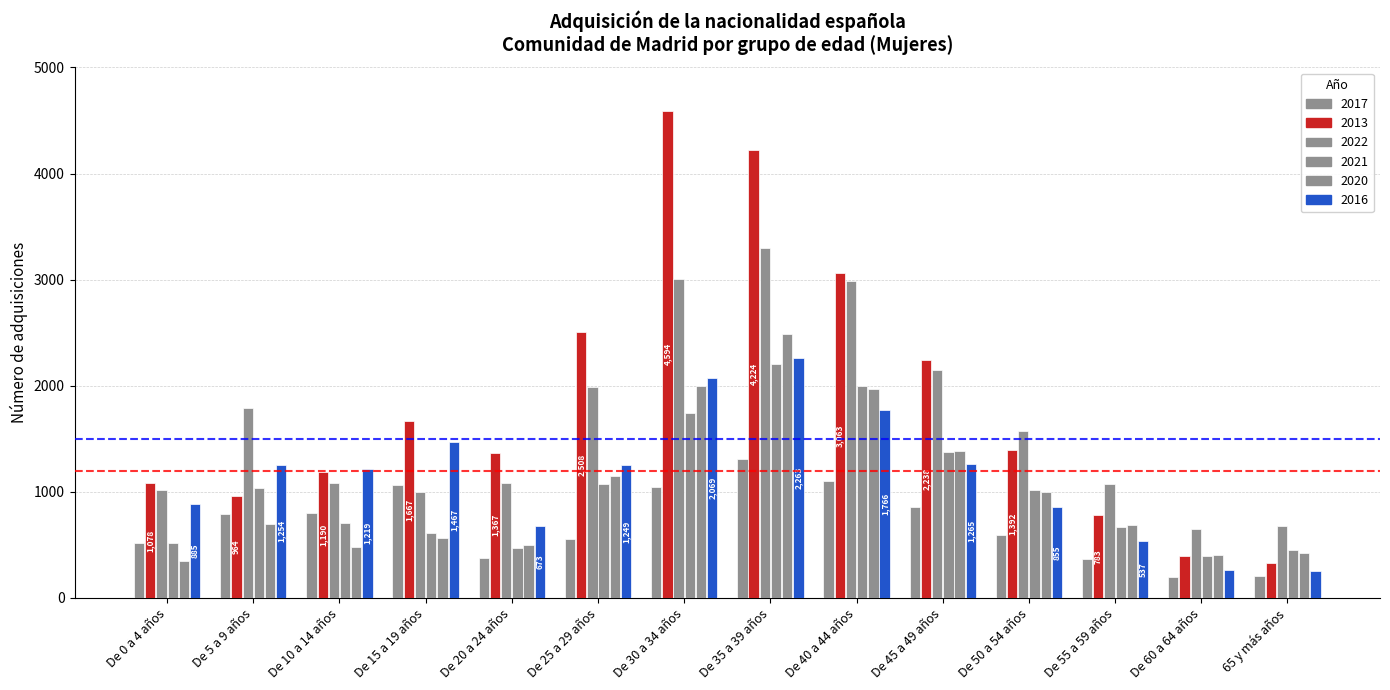

Between De 35 a 39 años and 65 y más años, which series saw the biggest shift?

2013